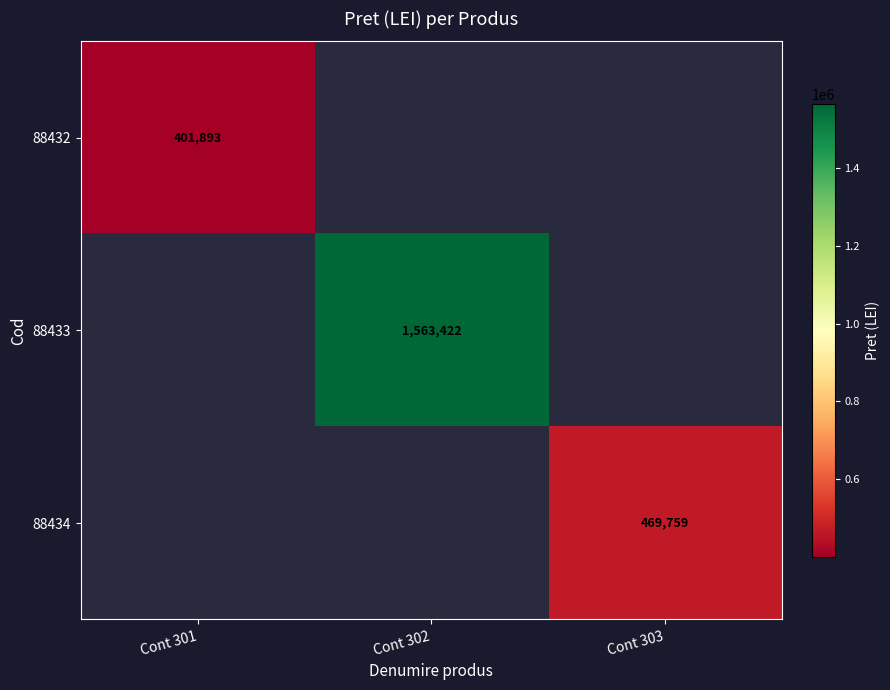

The value of 88433 at Cont 302 is 1563422. True or false?

True